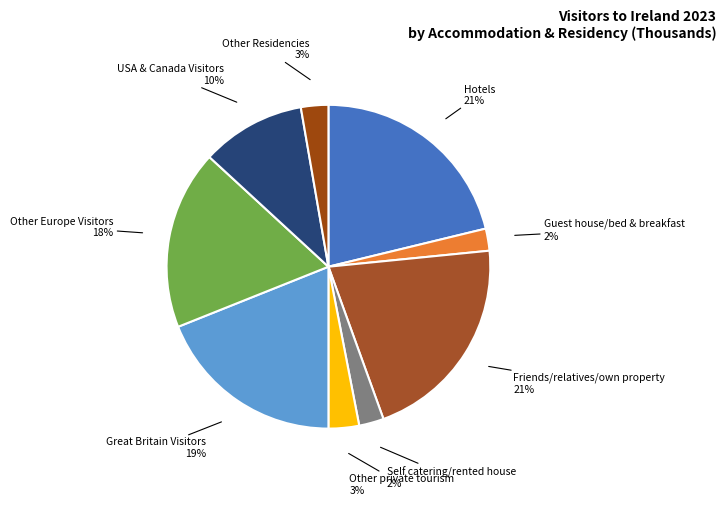

How many slices are in this pie chart?

9